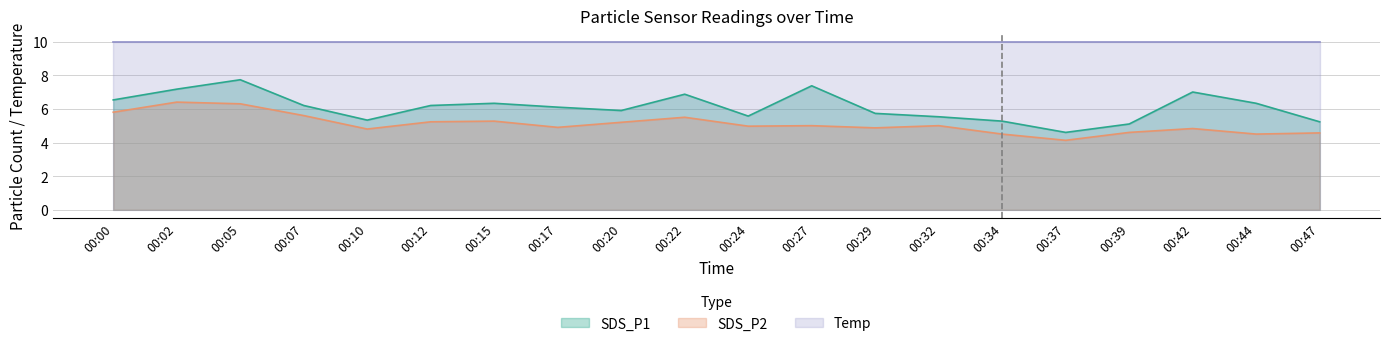

Which category has the highest value in the SDS_P2 series?

00:02